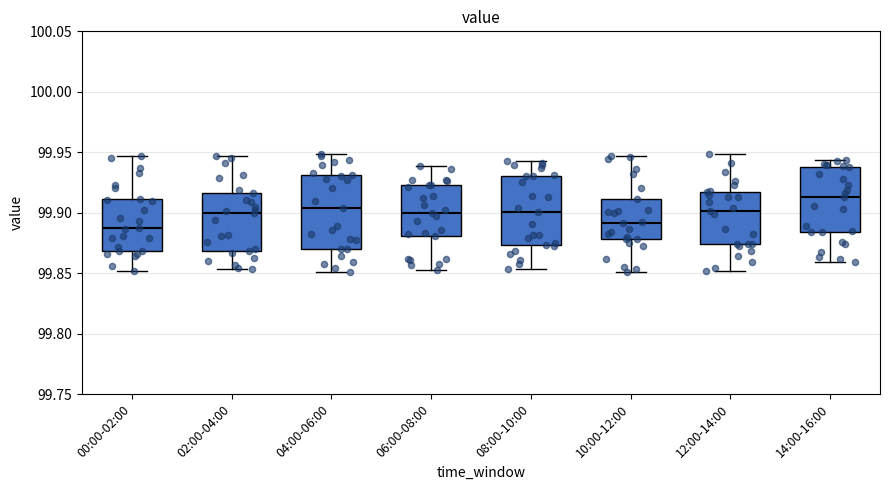

Reading left to right, read every box against the y-axis: the position of its median line, the range the box covers, and the ends of its whiskers. The values are not printed on the chart, so give them approximately, as read against the axis.

00:00-02:00: median 99.885, box 99.870 to 99.910, whiskers 99.850 to 99.945
02:00-04:00: median 99.900, box 99.870 to 99.915, whiskers 99.855 to 99.945
04:00-06:00: median 99.905, box 99.870 to 99.930, whiskers 99.850 to 99.950
06:00-08:00: median 99.900, box 99.880 to 99.925, whiskers 99.855 to 99.940
08:00-10:00: median 99.900, box 99.875 to 99.930, whiskers 99.855 to 99.945
10:00-12:00: median 99.890, box 99.880 to 99.910, whiskers 99.850 to 99.945
12:00-14:00: median 99.900, box 99.875 to 99.915, whiskers 99.850 to 99.950
14:00-16:00: median 99.915, box 99.885 to 99.940, whiskers 99.860 to 99.945